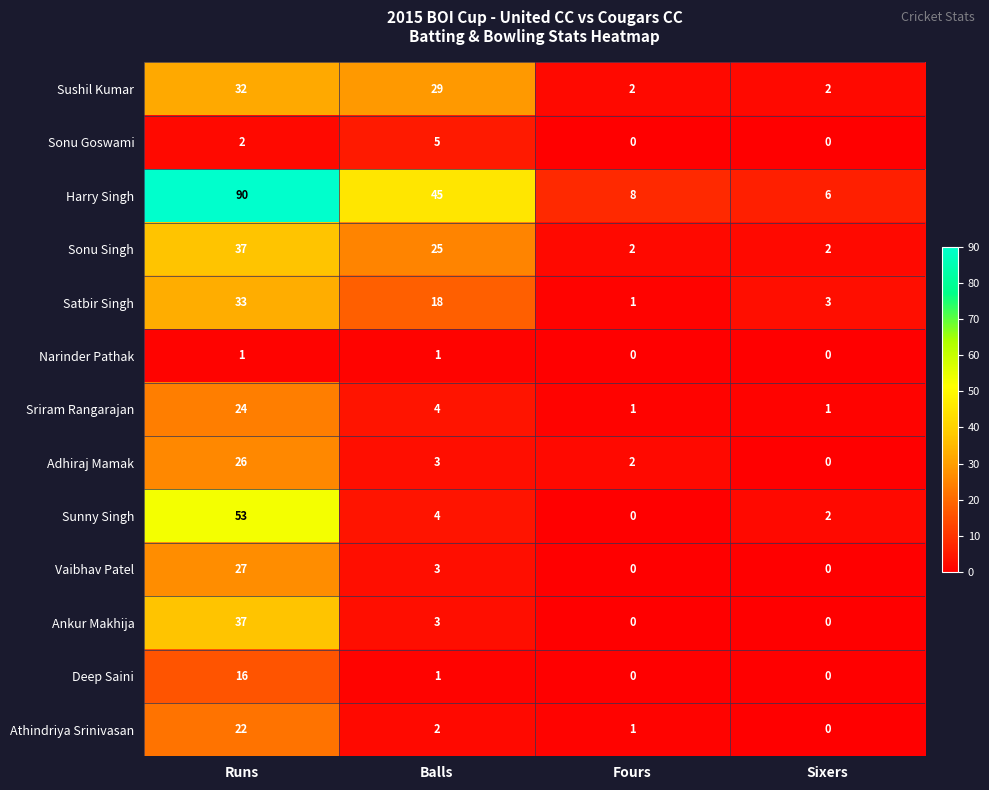

What is the maximum value shown in the chart?

90